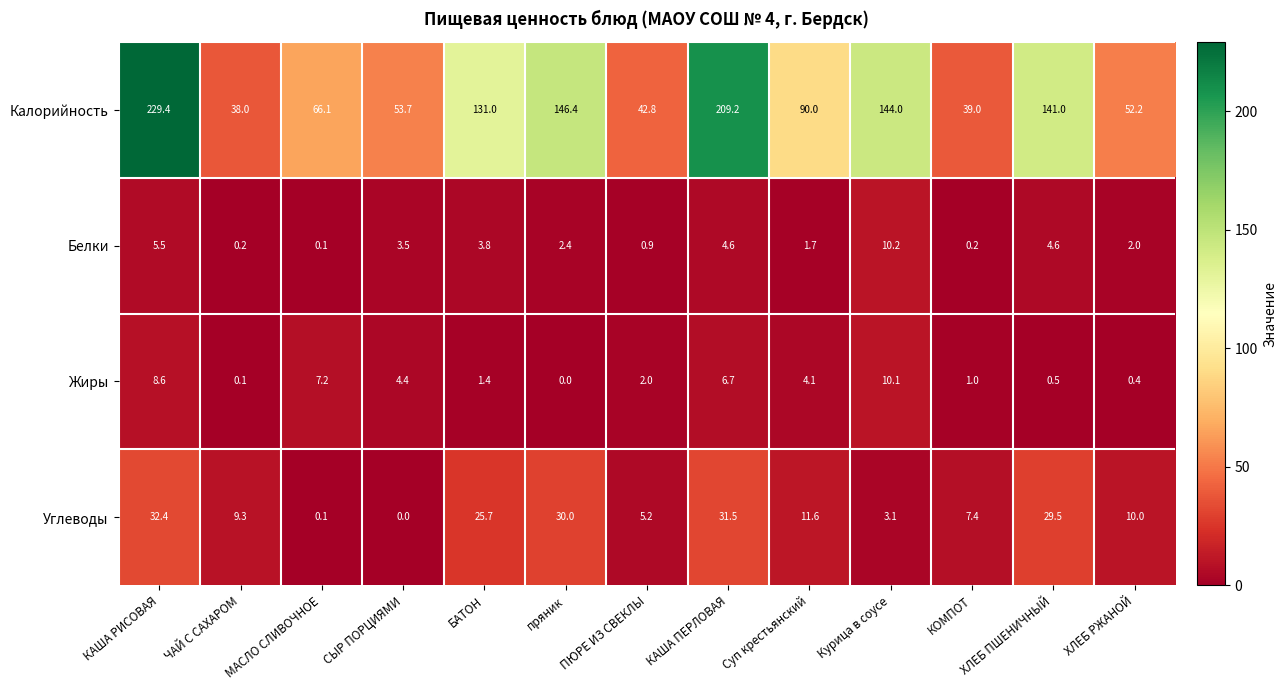

What is the sum of the Углеводы values at ПЮРЕ ИЗ СВЕКЛЫ and КАША ПЕРЛОВАЯ?

36.7